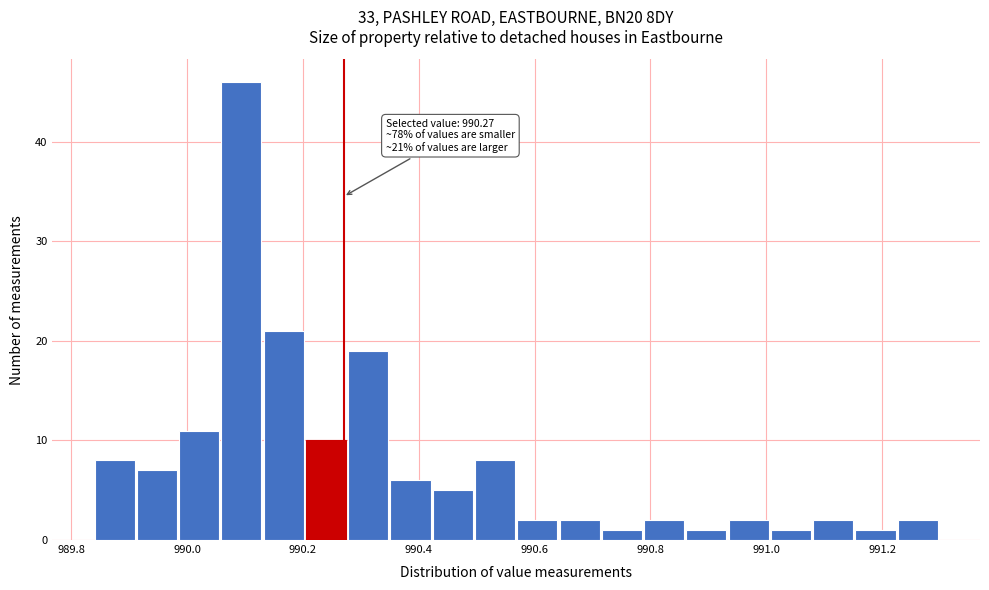

Around what value on the x-axis is the tallest bar? Give the approximate position of its centre, as read against the axis.

990.10